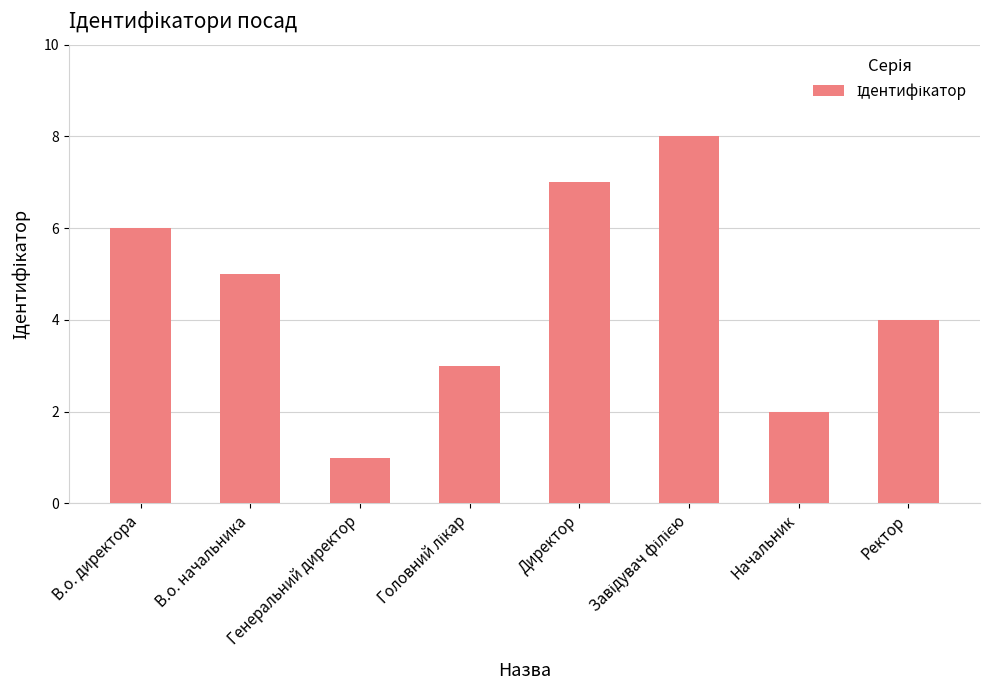

What is the difference between the maximum and second lowest values?

6